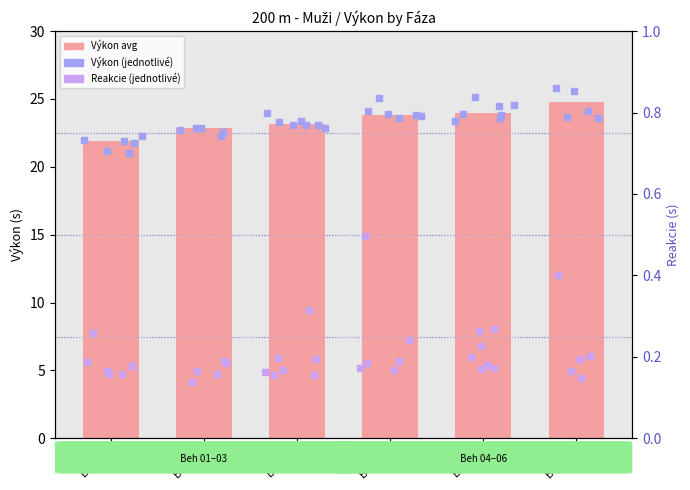

What is the ratio of the value at Beh 06 to the value at Beh 02?

1.1